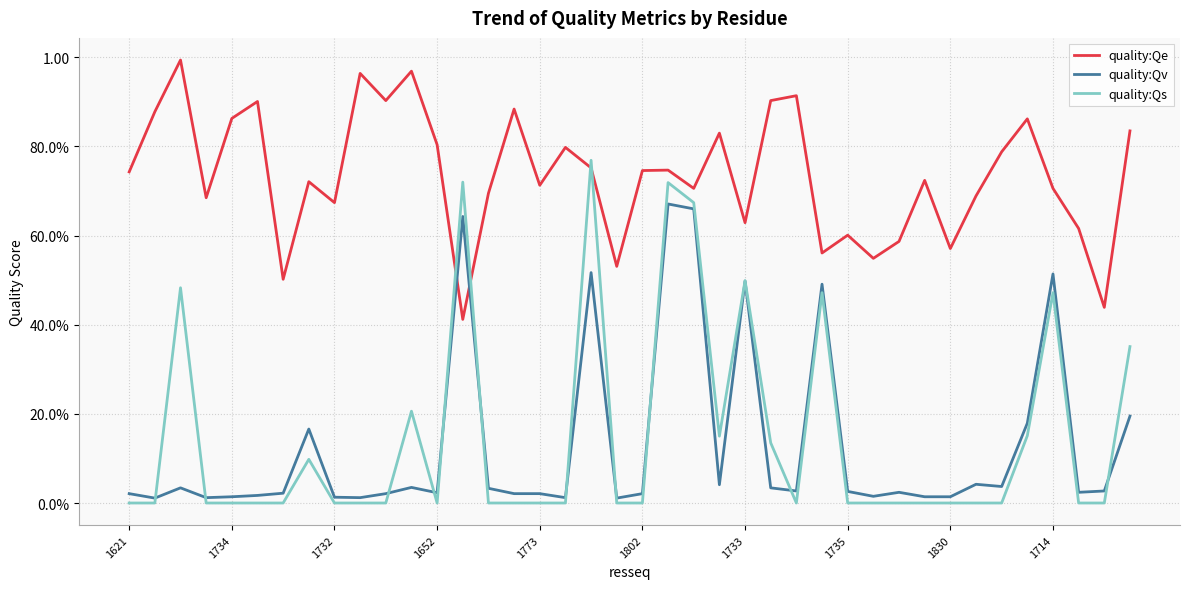

Where is quality:Qs nearest to the value 0?

1621